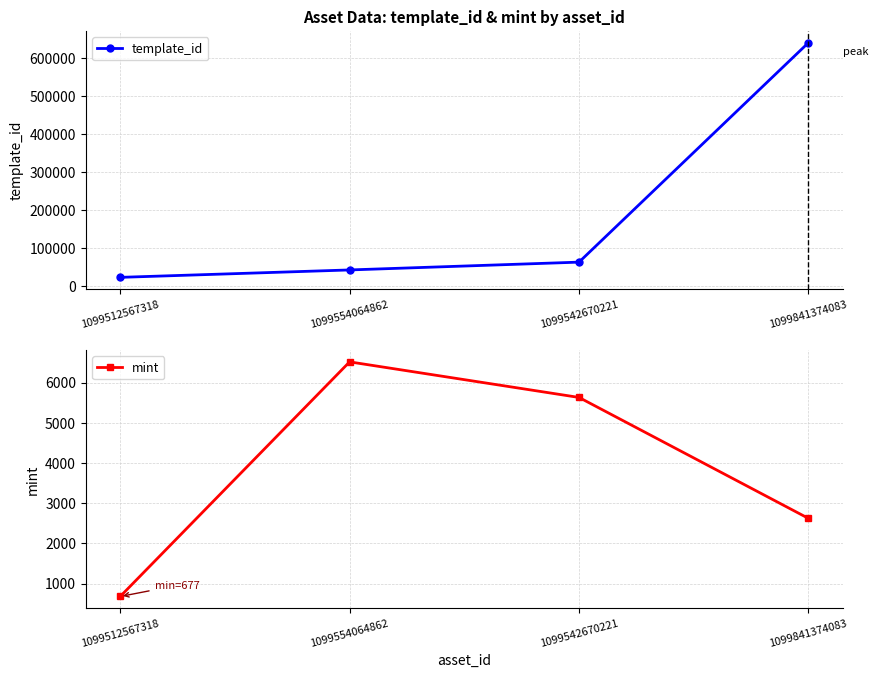

Rank the series by their average value, from lowest to highest.

mint, template_id